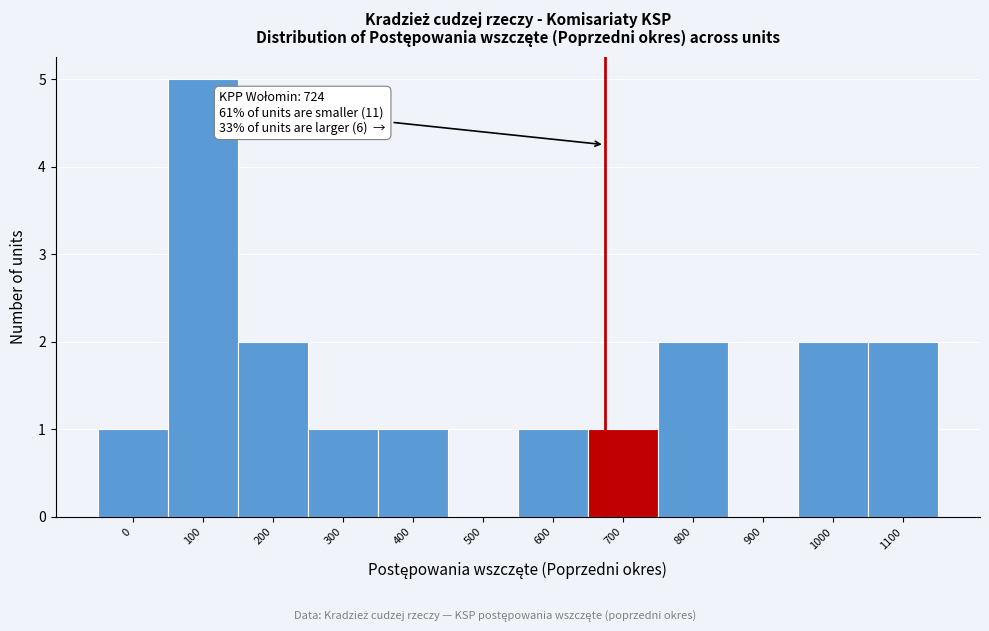

Reading left to right, list all the values displayed in this chart.

0=1	100=5	200=2	300=1	400=1	500=0	600=1	700=1	800=2	900=0	1000=2	1100=2